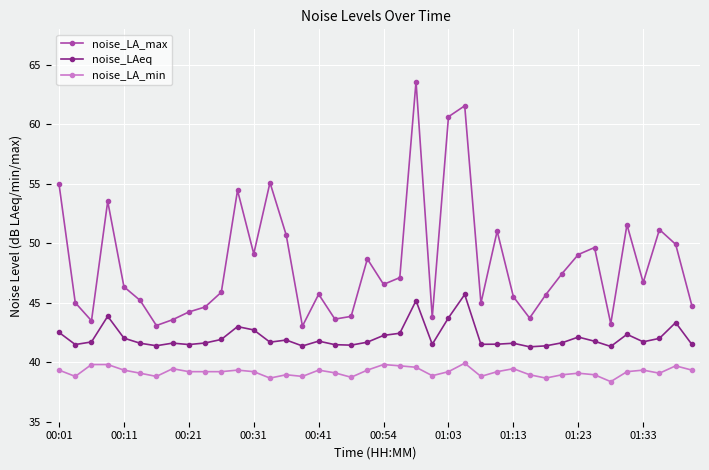

What is the difference between the maximum and minimum values in the noise_LA_max series?

20.6